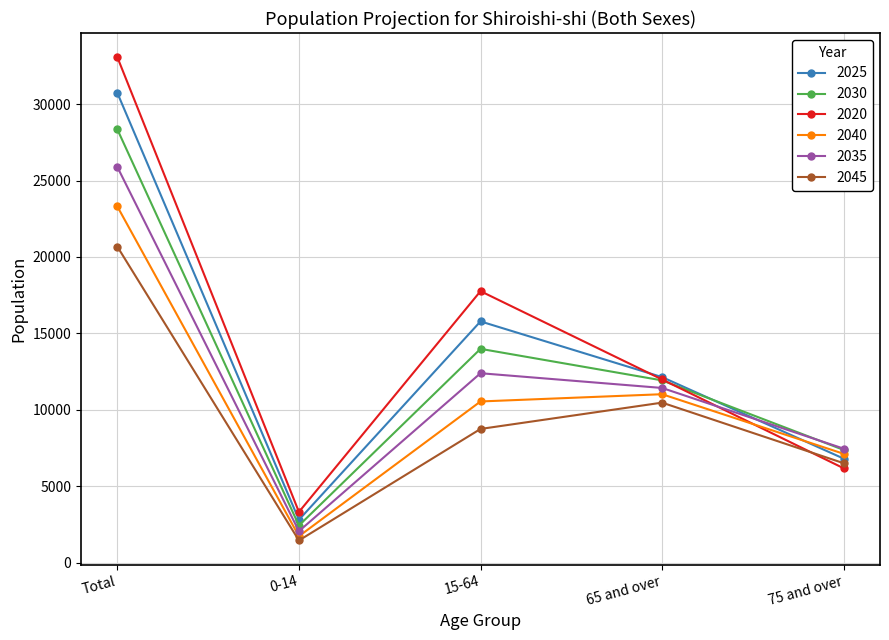

The value of 2025 at 0-14 is 2807. True or false?

True